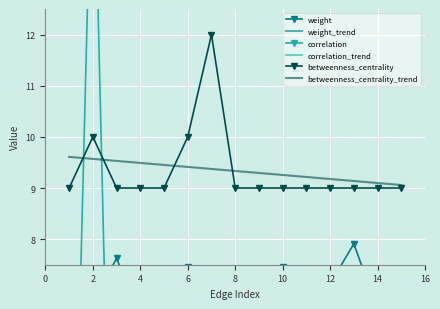

True or false: betweenness_centrality and correlation_trend cross at least once.

False